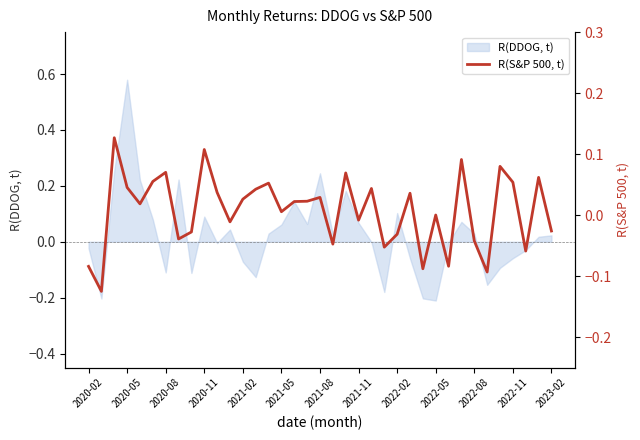

How many values are below zero?

15